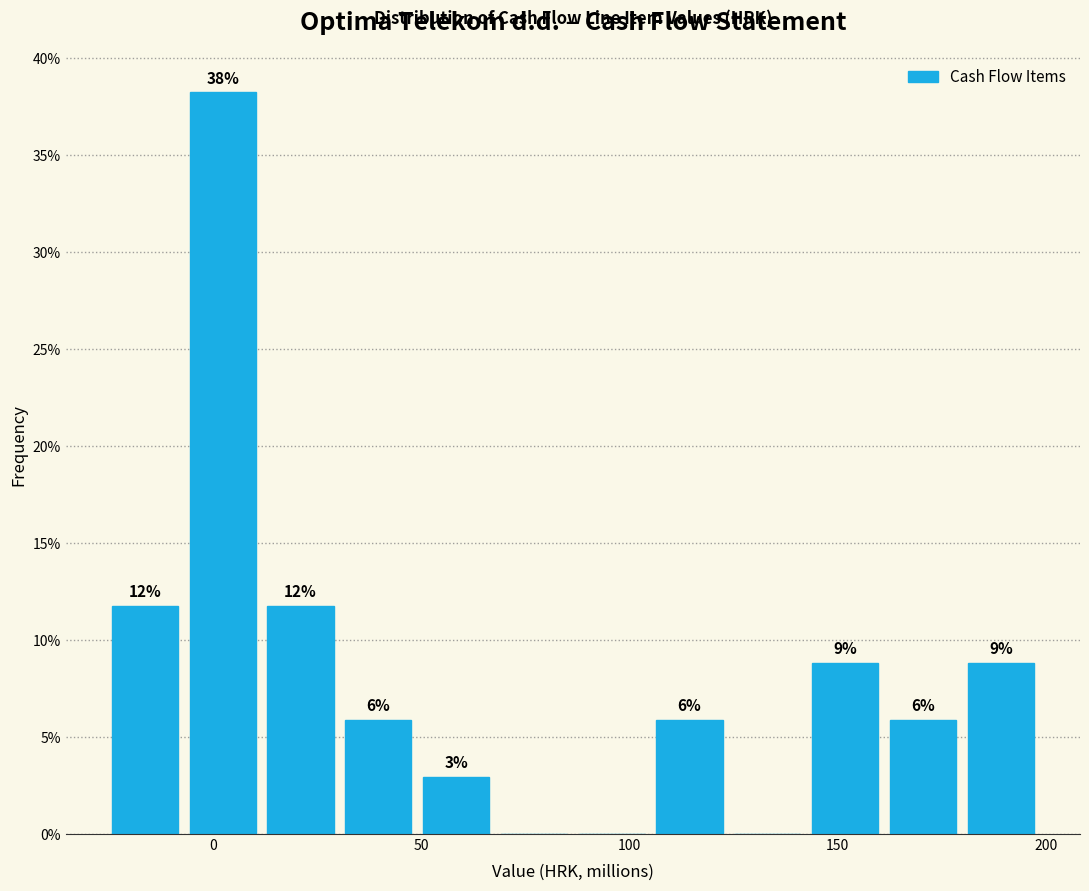

Read against the x-axis, roughly where is the centre of the tallest bar?

0